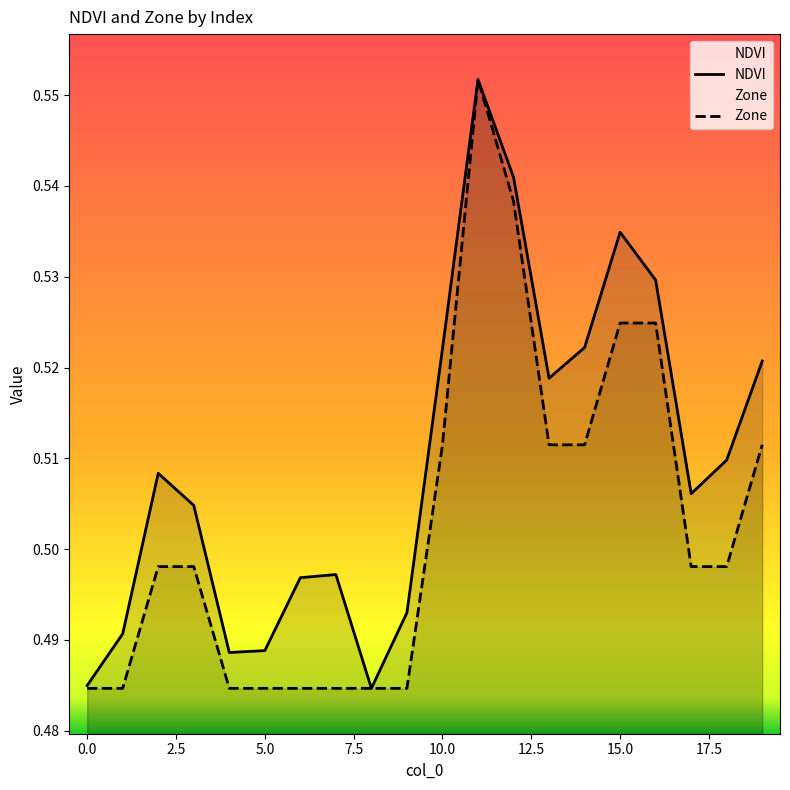

Is it true that NDVI equals 0.1 at 5.0?

False